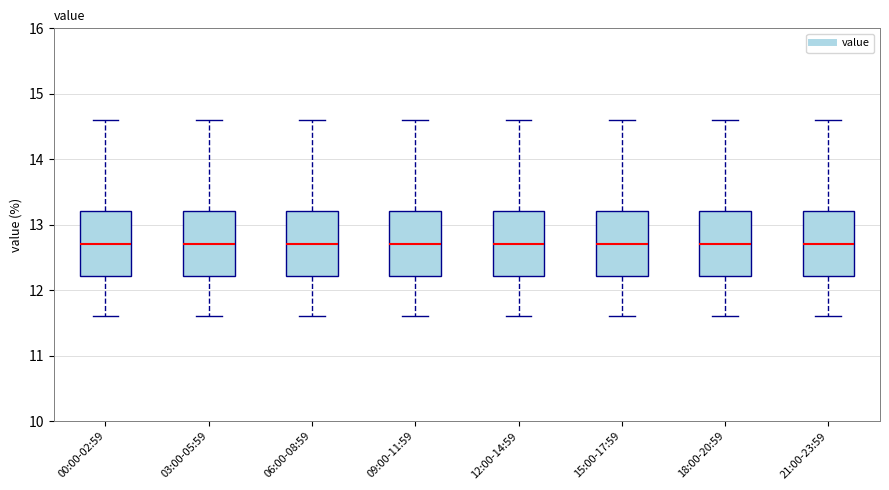

Reading left to right, read every box against the y-axis: the position of its median line, the range the box covers, and the ends of its whiskers. The values are not printed on the chart, so give them approximately, as read against the axis.

00:00-02:59: median 12.7, box 12.2 to 13.2, whiskers 11.6 to 14.6
03:00-05:59: median 12.7, box 12.2 to 13.2, whiskers 11.6 to 14.6
06:00-08:59: median 12.7, box 12.2 to 13.2, whiskers 11.6 to 14.6
09:00-11:59: median 12.7, box 12.2 to 13.2, whiskers 11.6 to 14.6
12:00-14:59: median 12.7, box 12.2 to 13.2, whiskers 11.6 to 14.6
15:00-17:59: median 12.7, box 12.2 to 13.2, whiskers 11.6 to 14.6
18:00-20:59: median 12.7, box 12.2 to 13.2, whiskers 11.6 to 14.6
21:00-23:59: median 12.7, box 12.2 to 13.2, whiskers 11.6 to 14.6